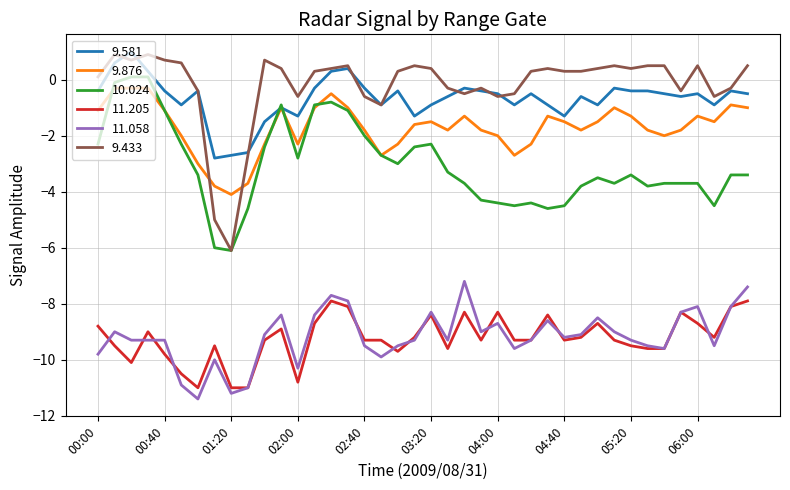

True or false: 11.205 and 10.024 cross at least once.

False